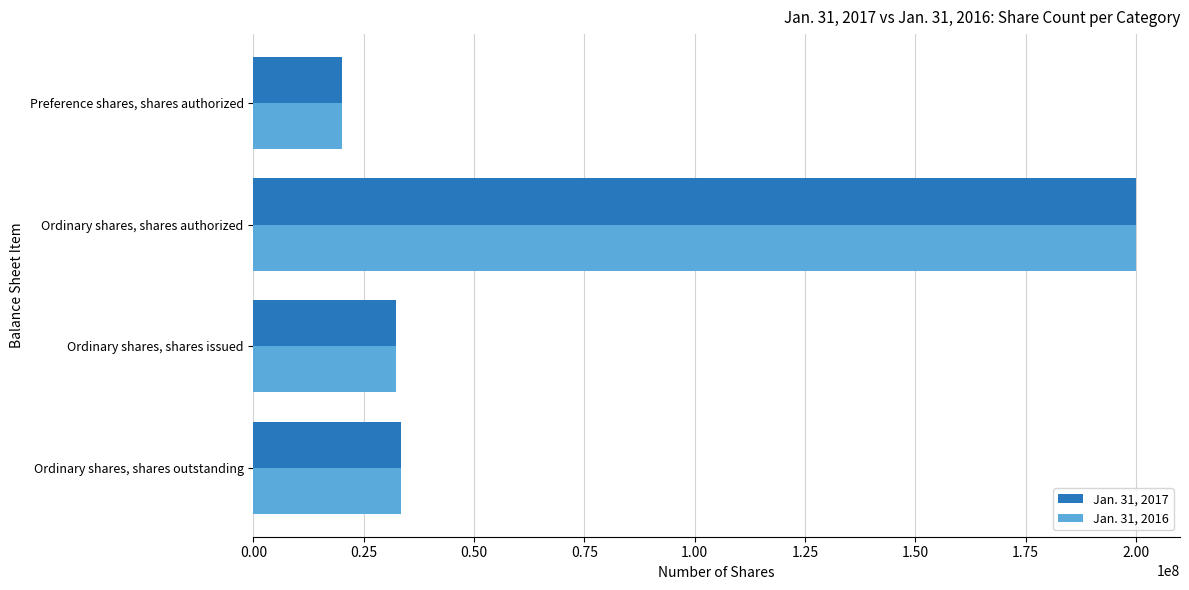

At which category is the sum across all series the highest?

Ordinary shares, shares authorized